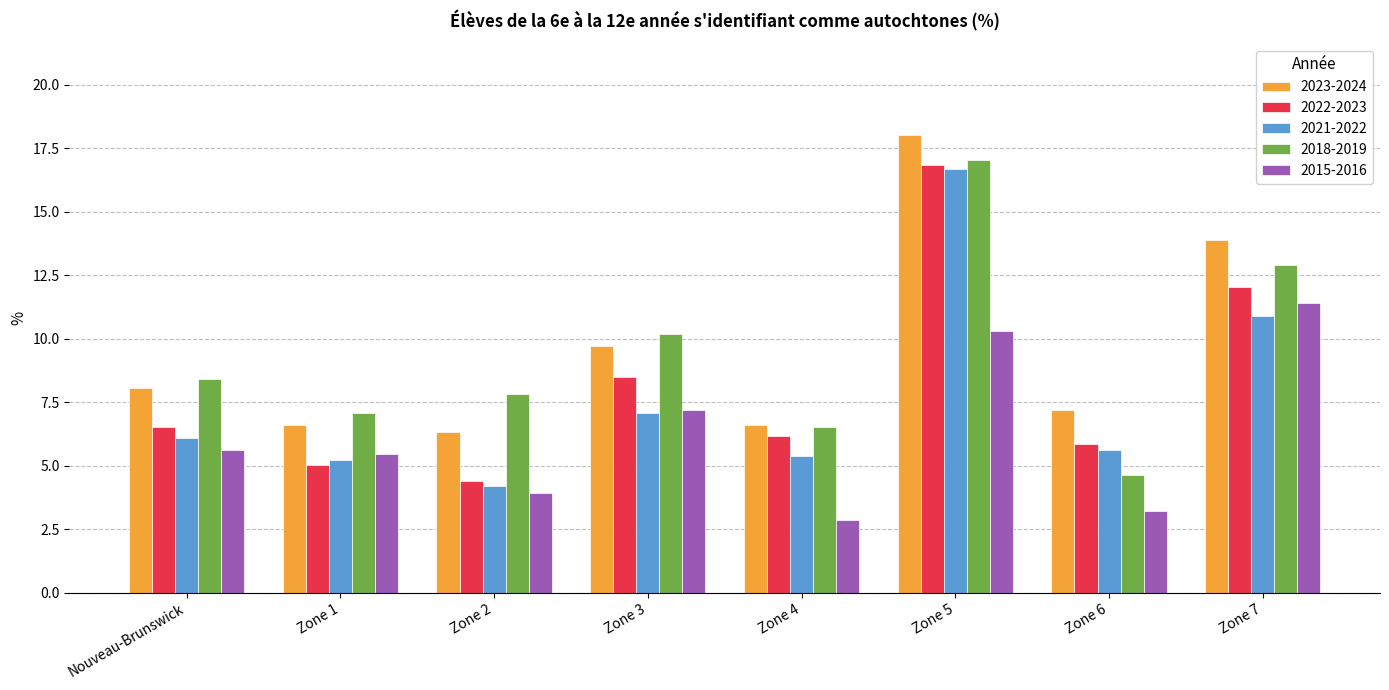

Between Nouveau-Brunswick and Zone 2, which series saw the biggest shift?

2022-2023